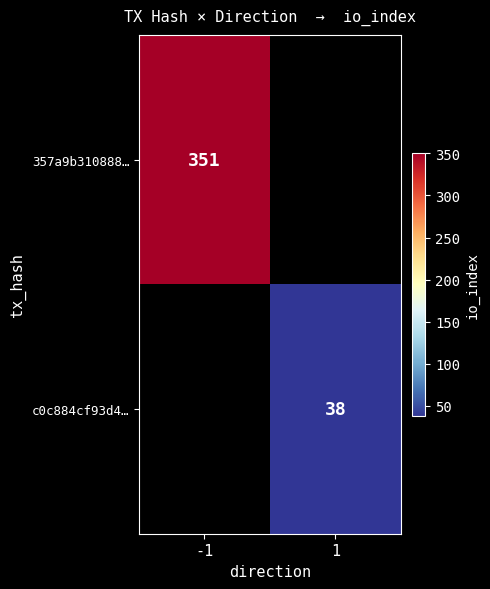

Is the value of c0c884cf93d4… at 1 greater than the value of 357a9b310888… at -1?

No